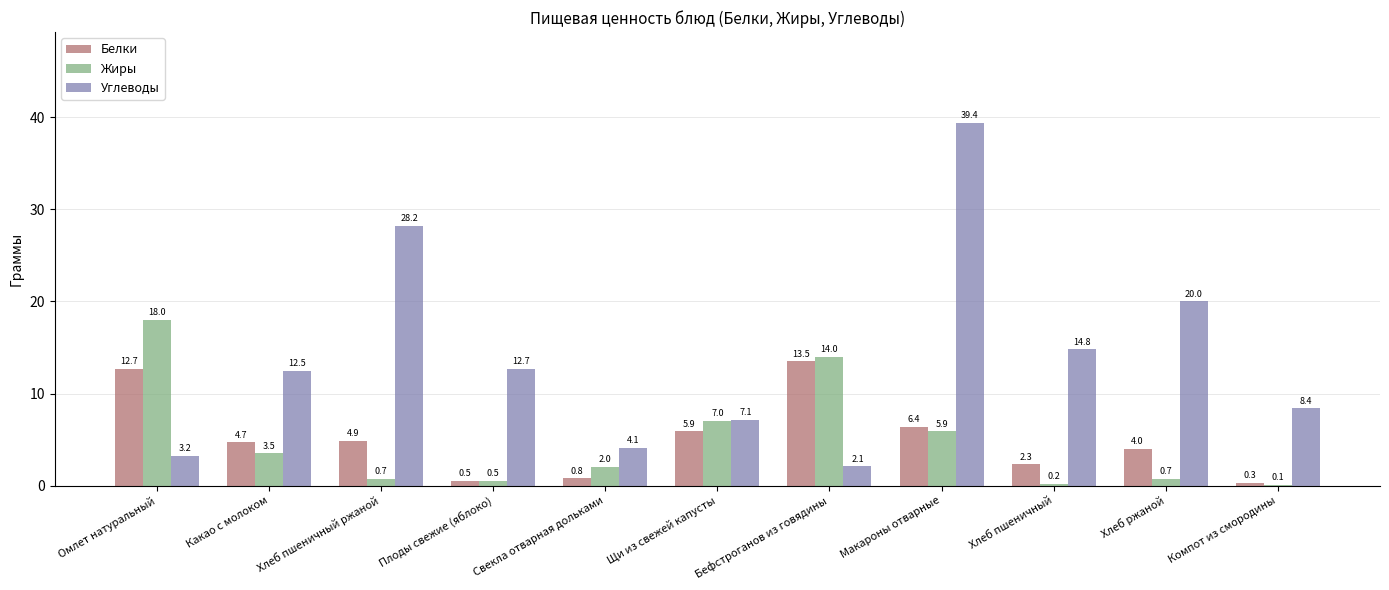

Between Хлеб пшеничный ржаной and Компот из смородины, which series saw the biggest shift?

Углеводы